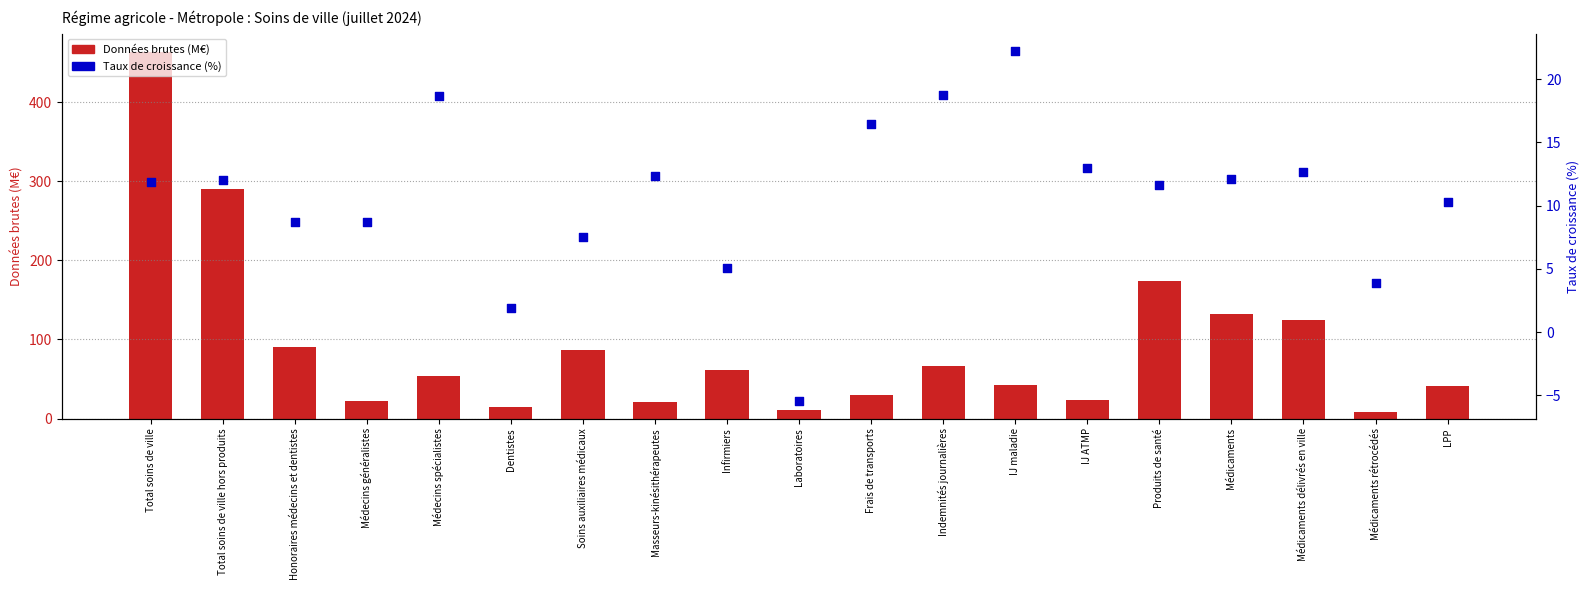

At how many categories does at least one series exceed 138?

3